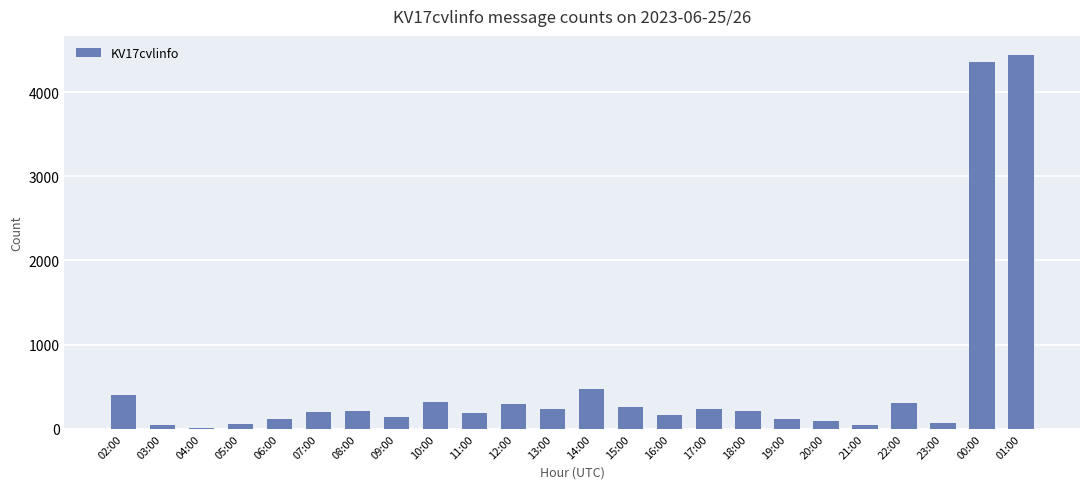

What is the change in value from 08:00 to 20:00?

-118